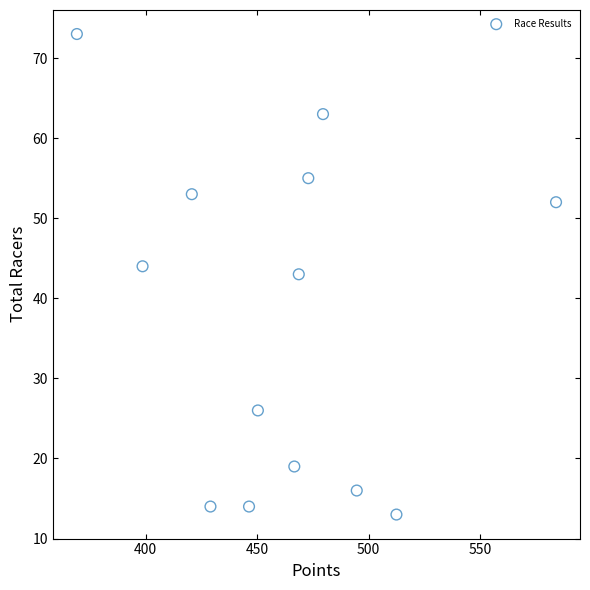

What is the range of Y values (max minus min)?

60